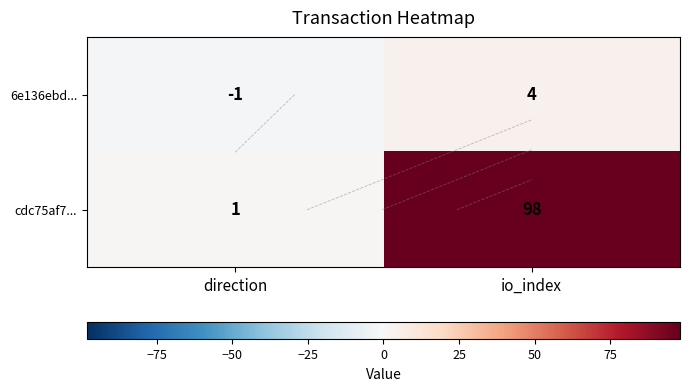

At which category is the sum across all series the highest?

io_index